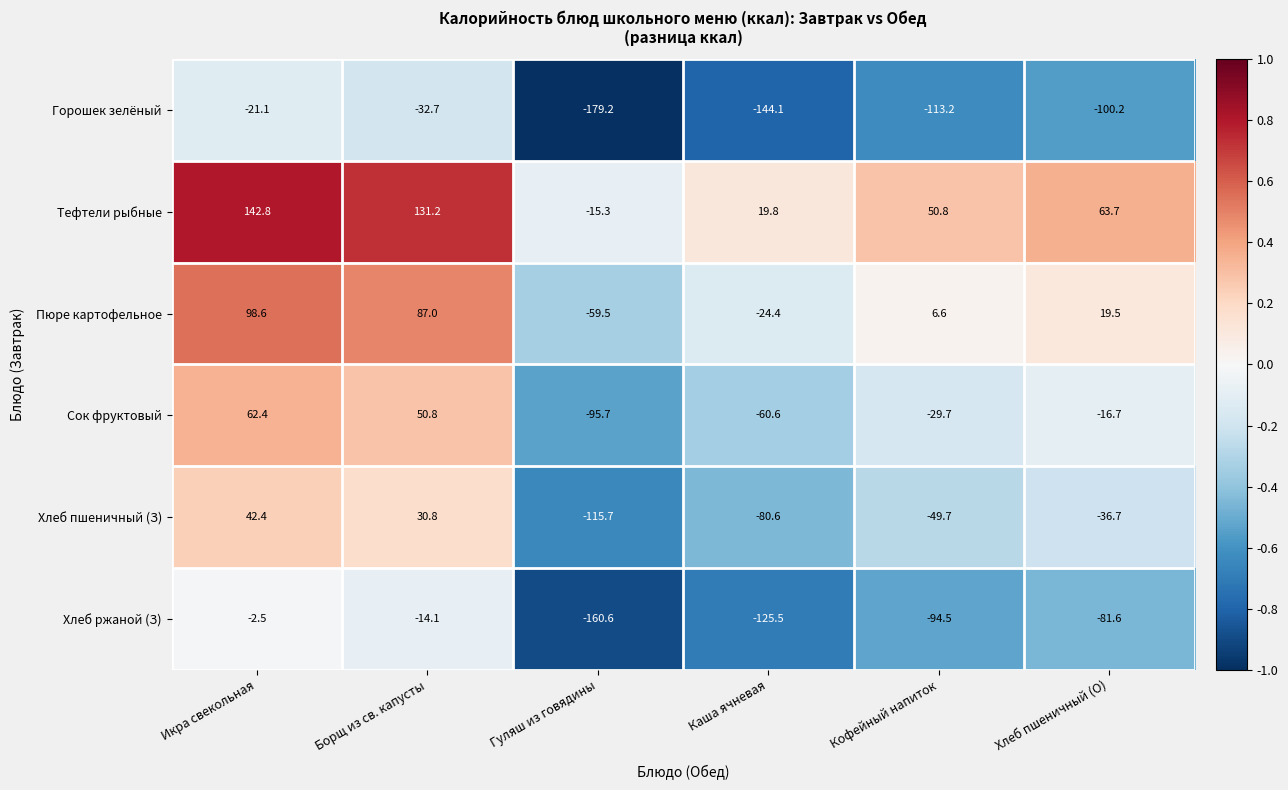

What is the sum of all Горошек зелёный values?

-590.5